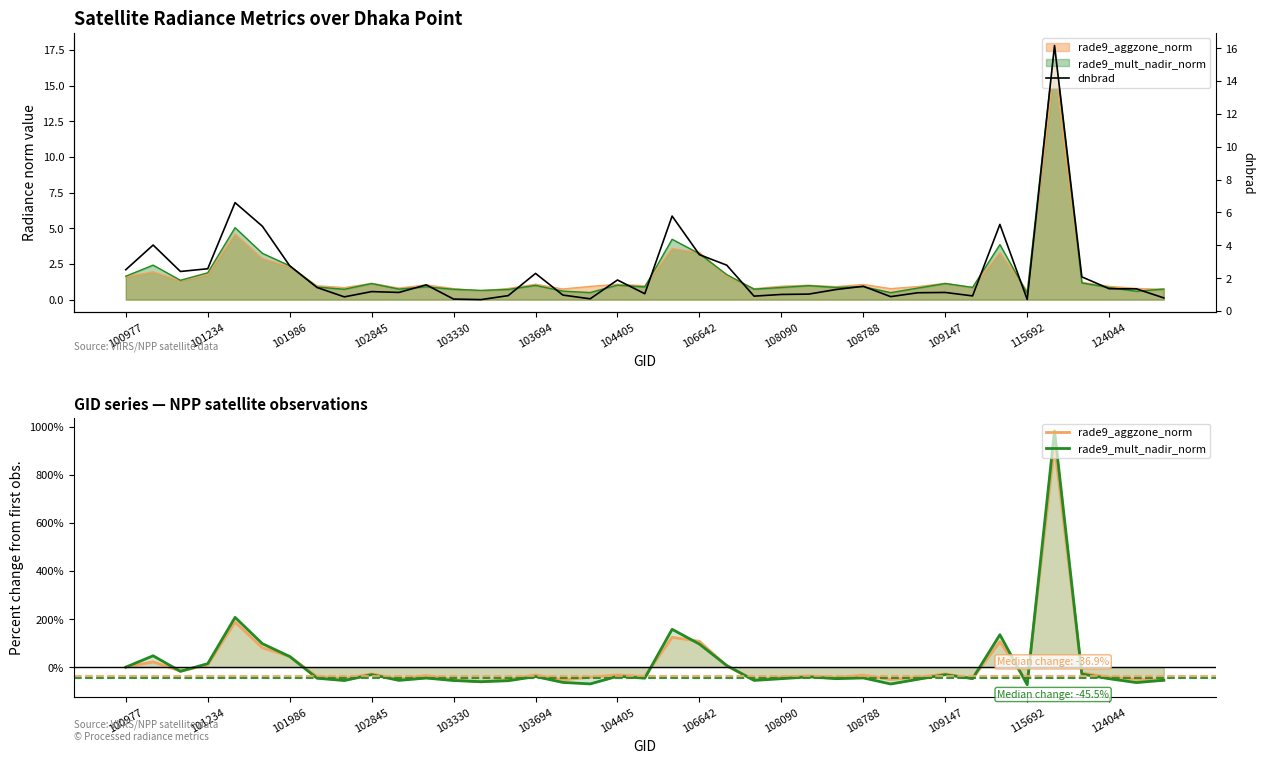

In rade9_aggzone_norm, how many points are lower than both neighbors (excluding endpoints)?

11